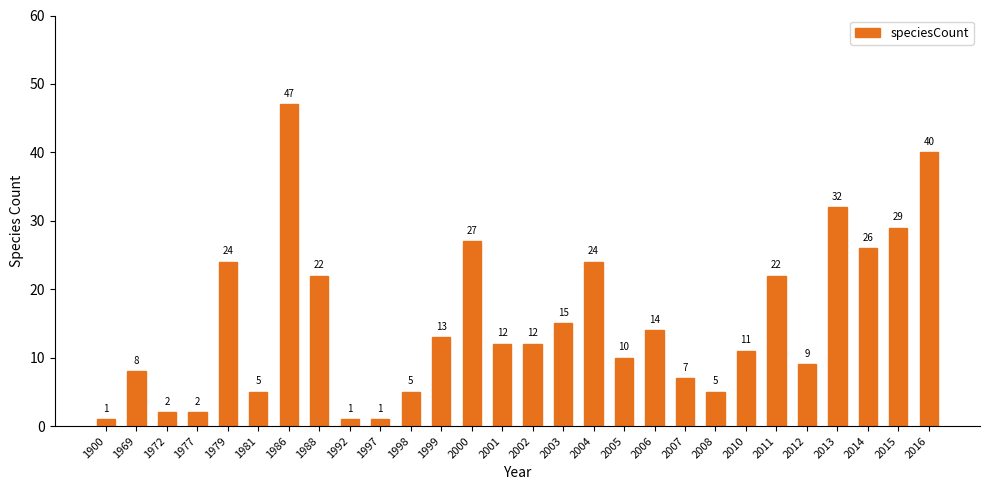

Does the chart contain any negative values?

No